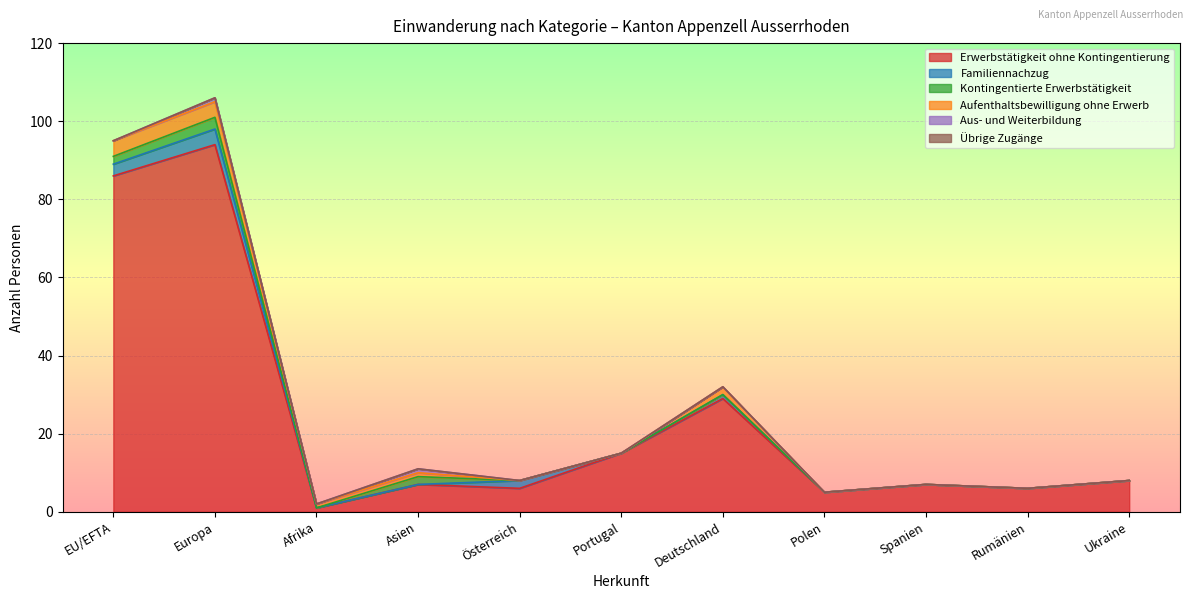

In Aus- und Weiterbildung, how many points are lower than both neighbors (excluding endpoints)?

1